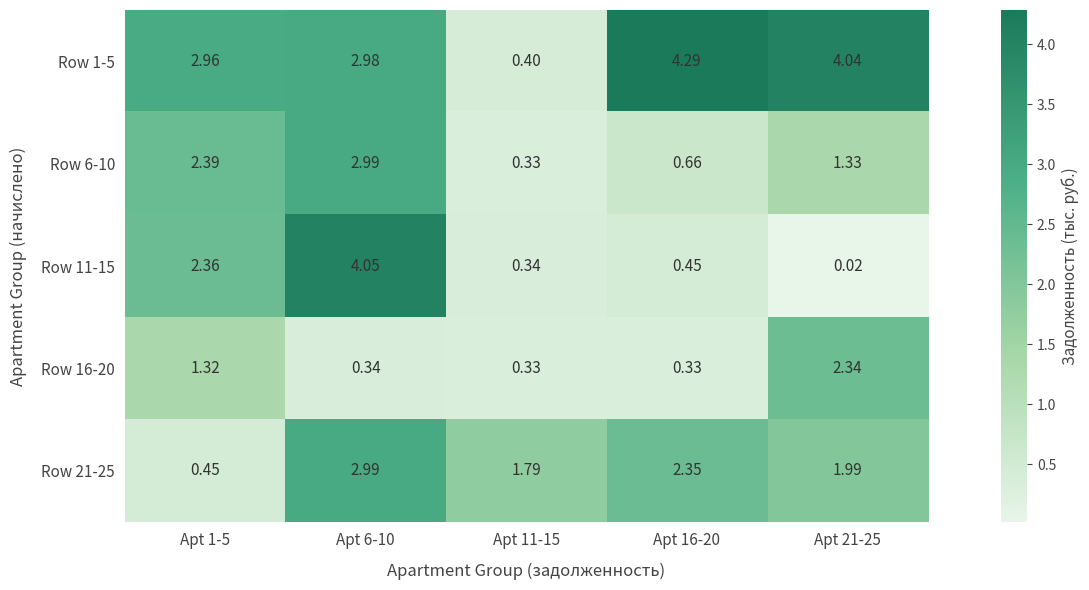

Is the value of Row 6-10 at Apt 11-15 greater than the value of Row 1-5 at Apt 1-5?

No